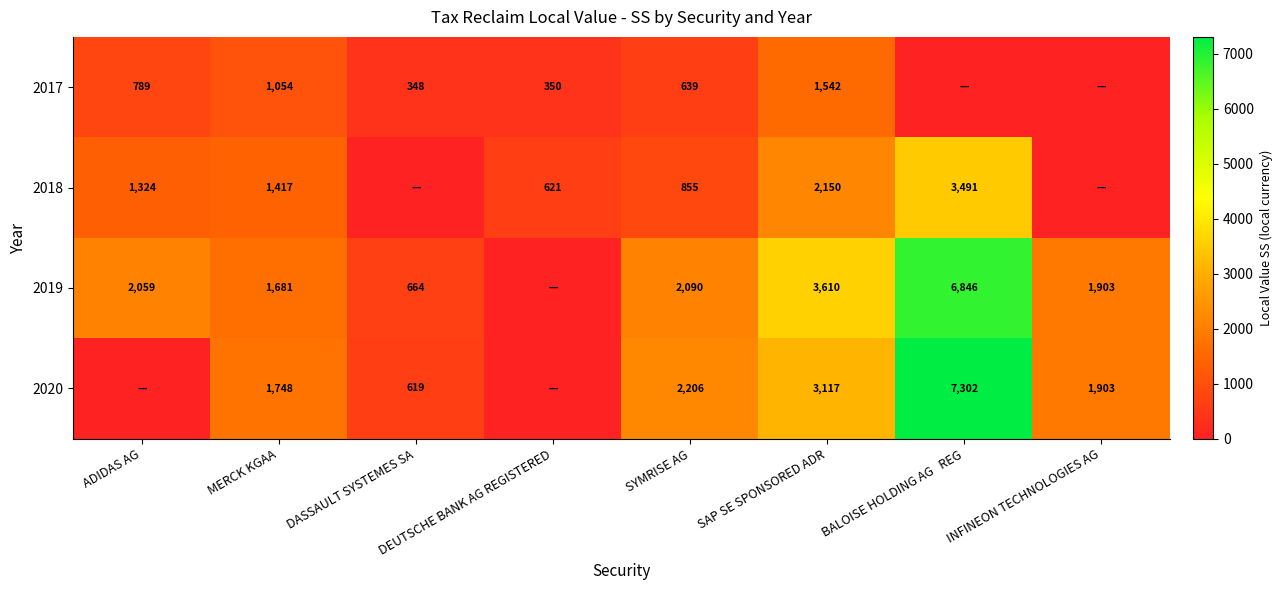

The value of 2018 at ADIDAS AG is 849. True or false?

False